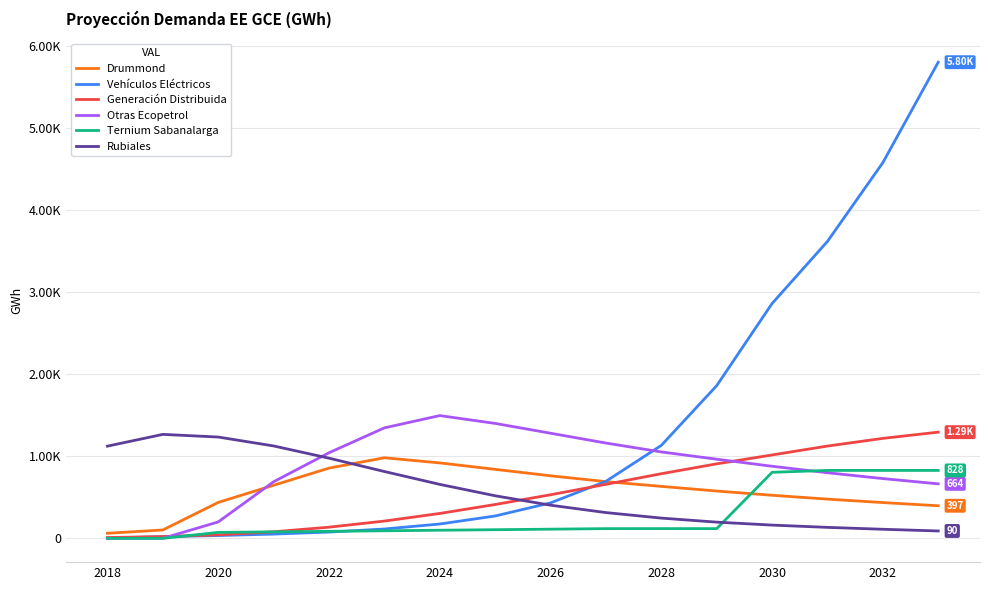

Does the chart have visible grid lines?

Yes